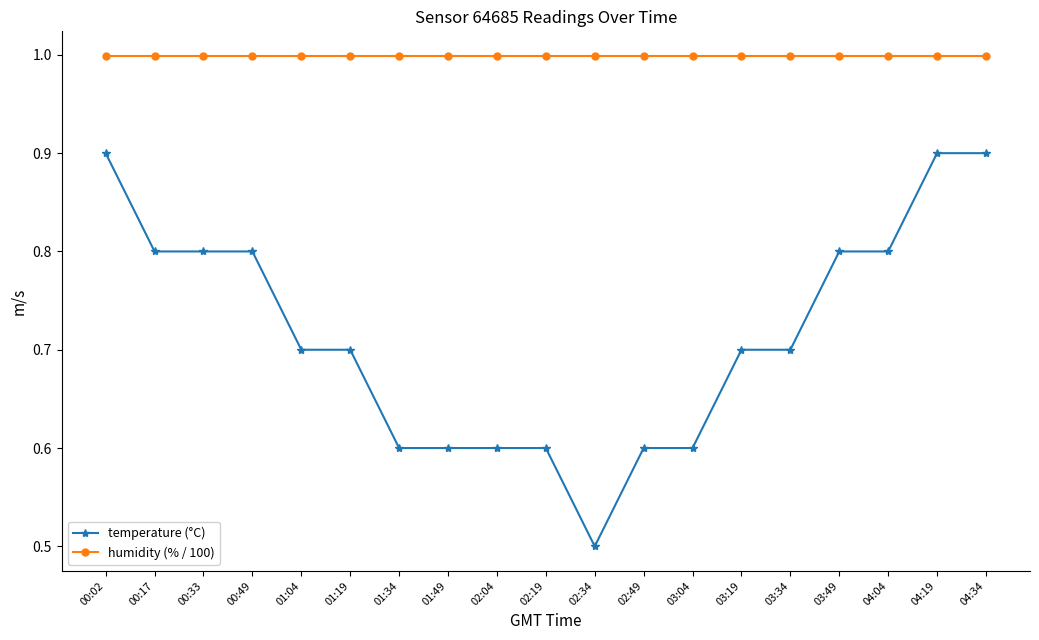

What is the maximum value shown in the chart?

1.0